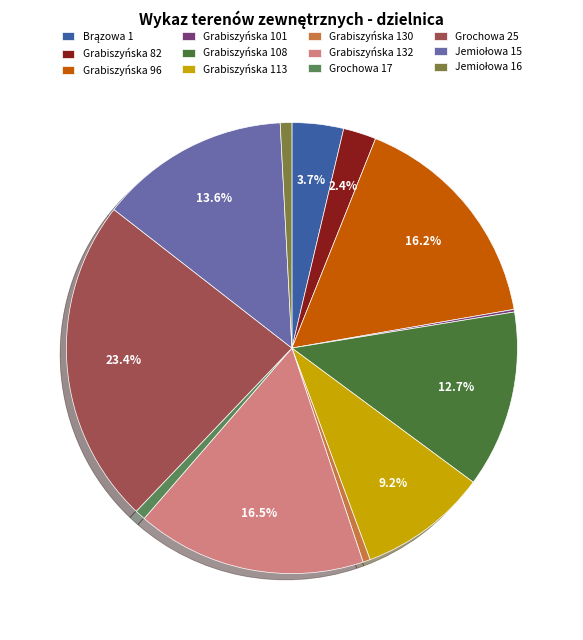

How many segments does this pie chart have?

12